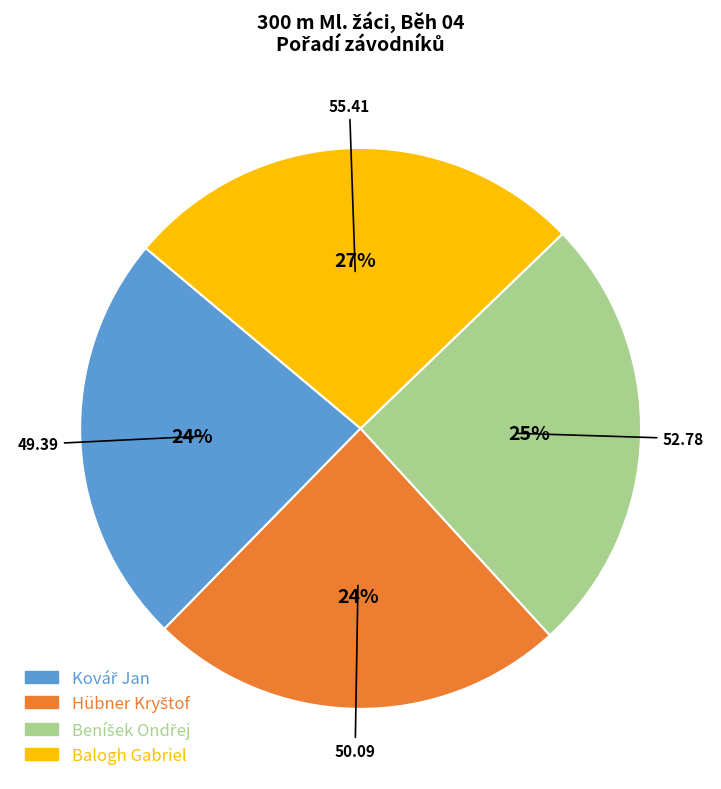

What is the largest slice in the pie chart?

Balogh Gabriel